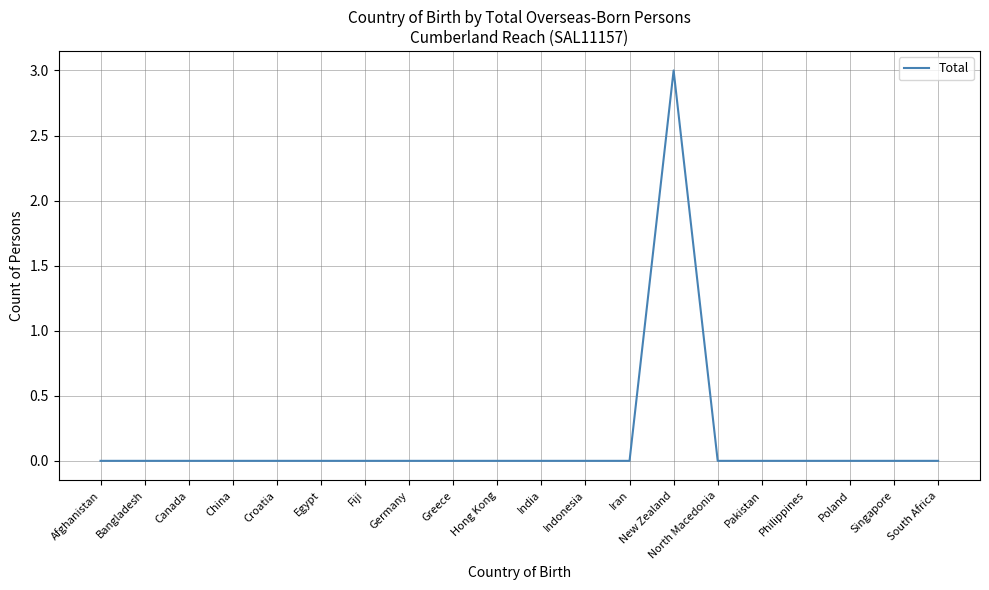

What is the difference between the maximum and minimum values?

3